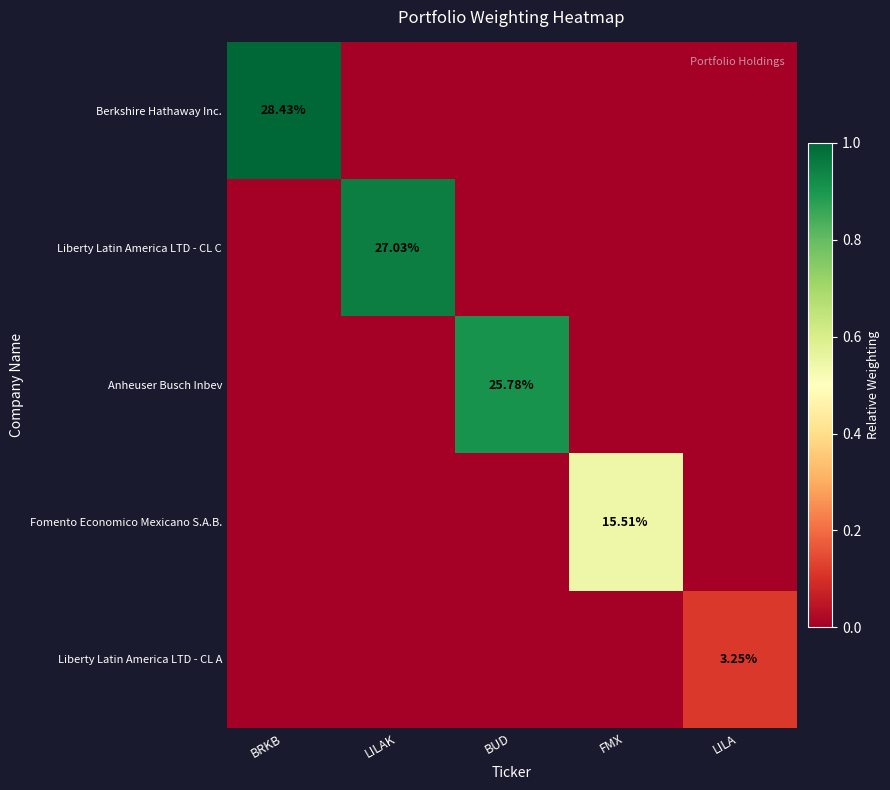

List the series in order of their peak value, lowest first.

Liberty Latin America LTD - CL A, Fomento Economico Mexicano S.A.B., Anheuser Busch Inbev, Liberty Latin America LTD - CL C, Berkshire Hathaway Inc.